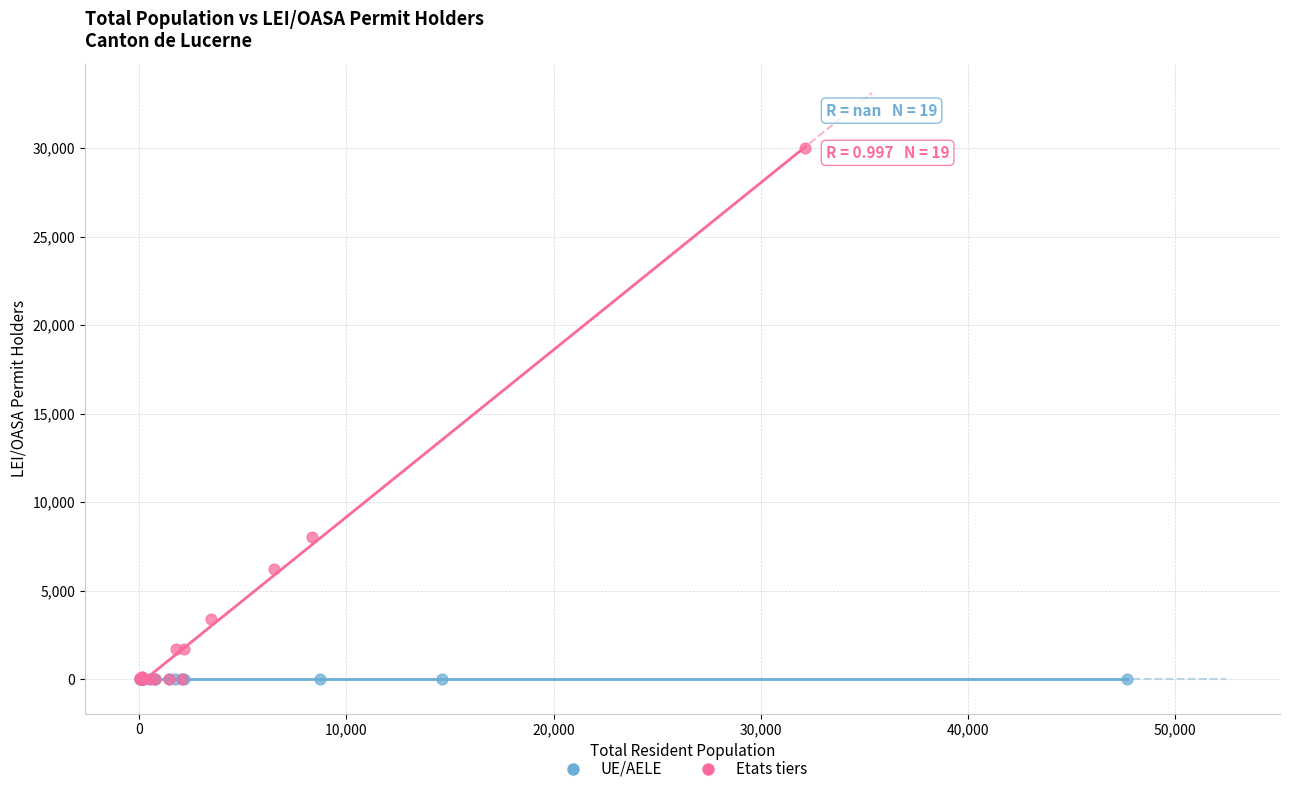

Which series contains the highest Y value?

Etats tiers